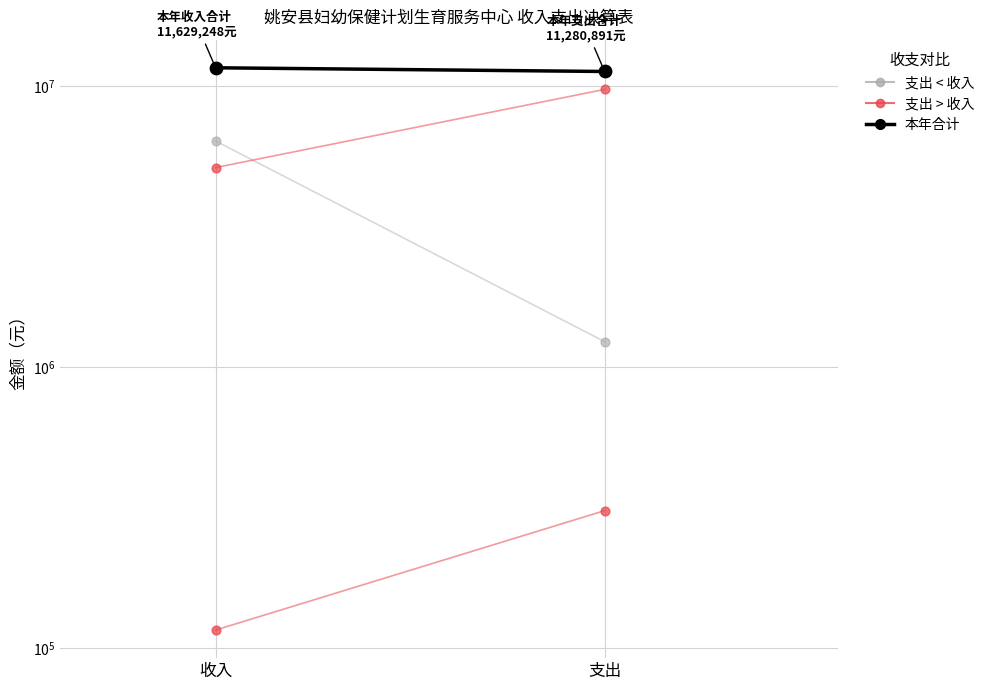

Approximately how many times larger is the value at 收入 compared to 支出?

1.0